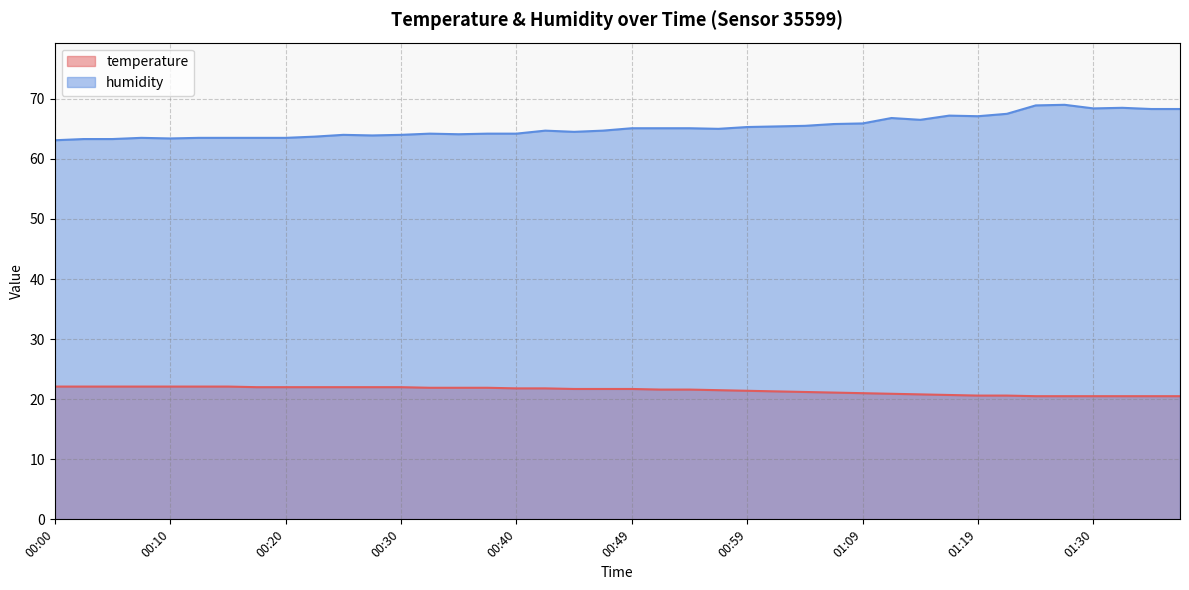

True or false: temperature and humidity cross at least once.

False